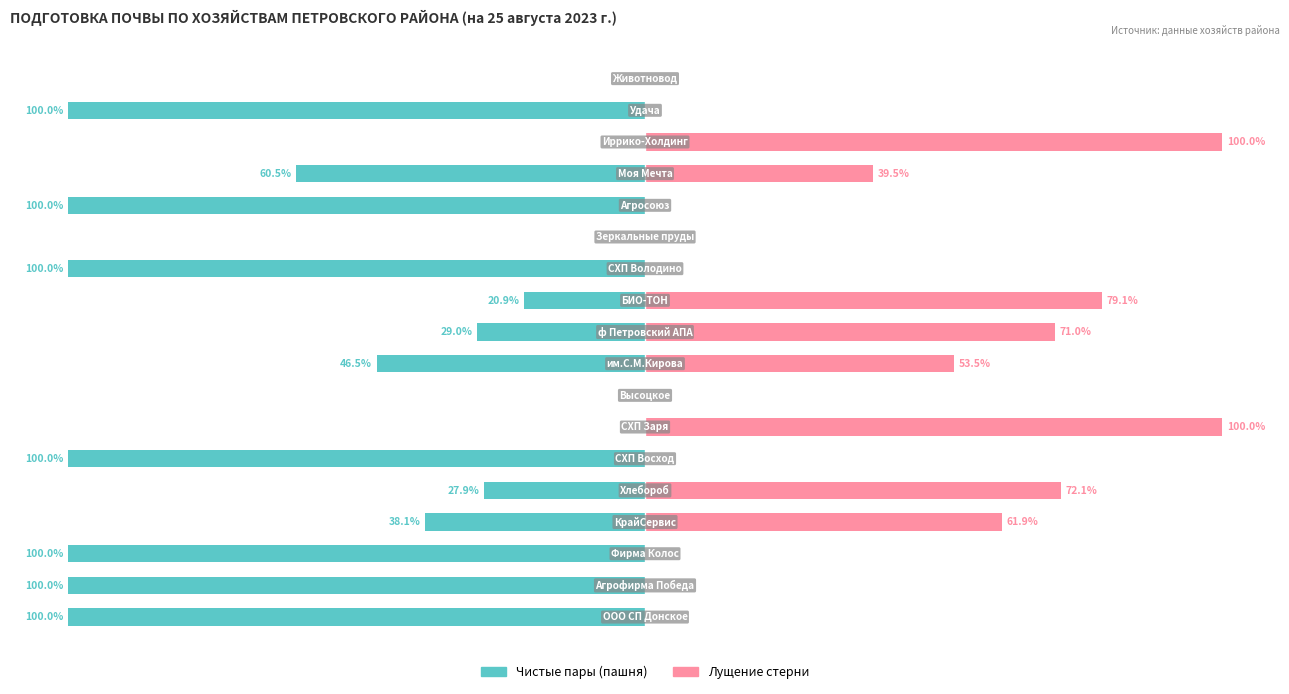

The Лущение стерни series shows 69.6 at 16. True or false?

False